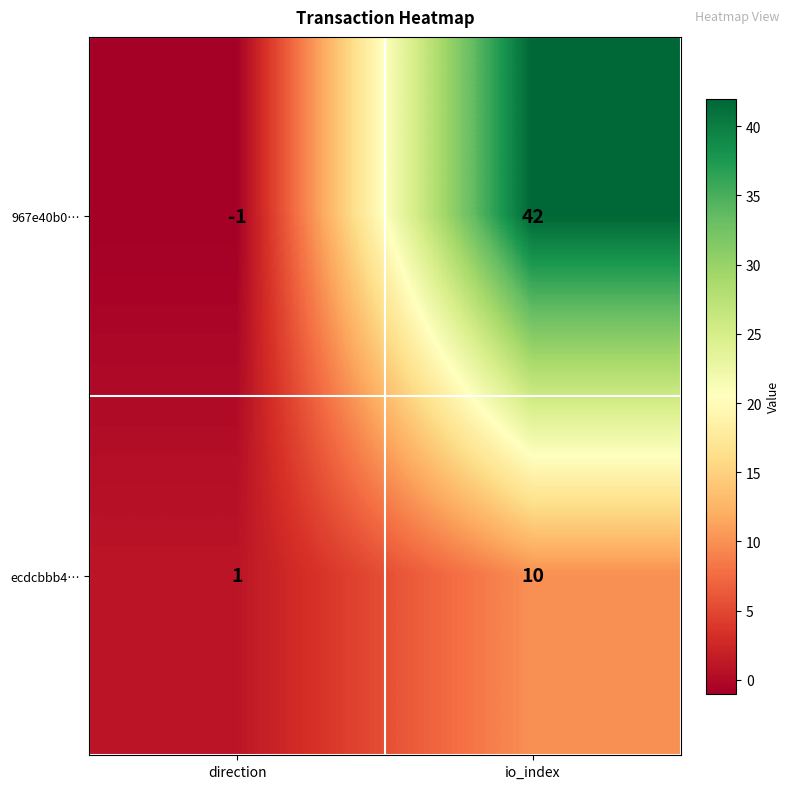

What is the minimum value shown in the chart?

-1